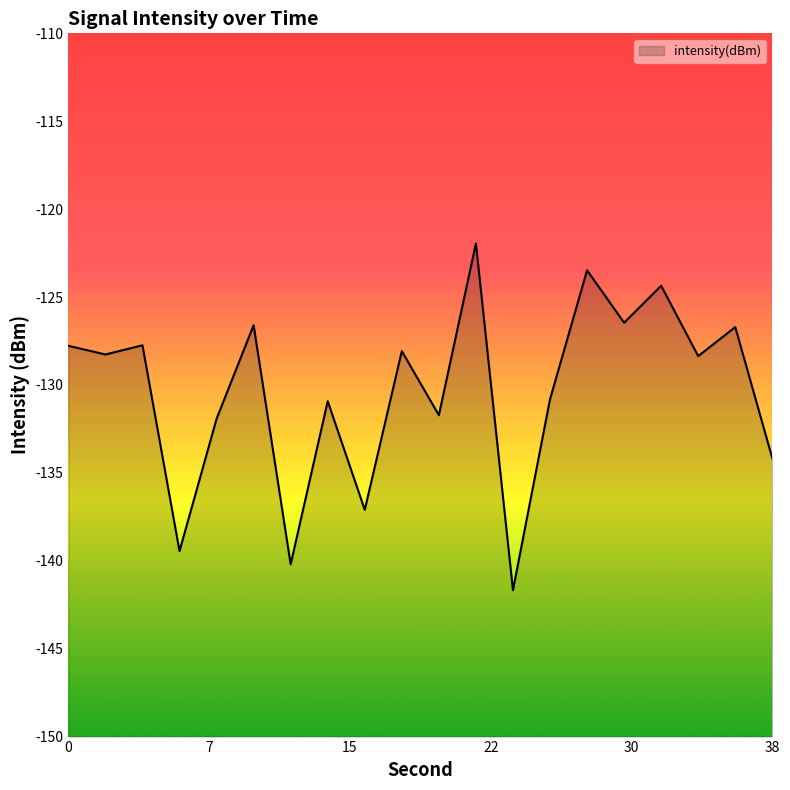

Is it true that the value at 12 is -140.2?

True